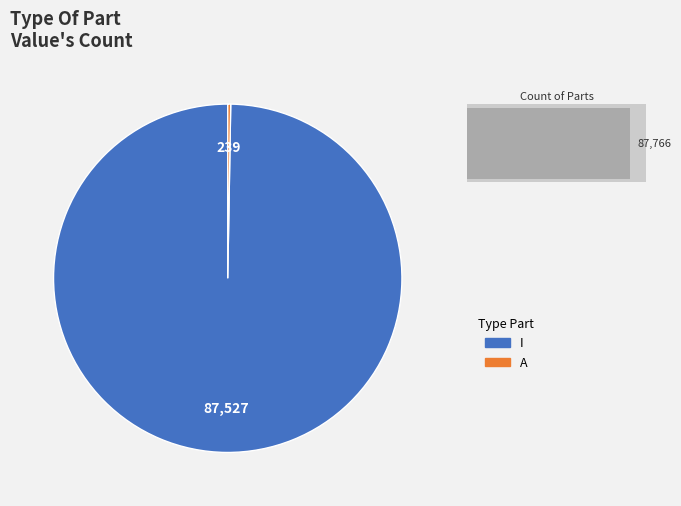

Is there a majority slice in this chart?

Yes